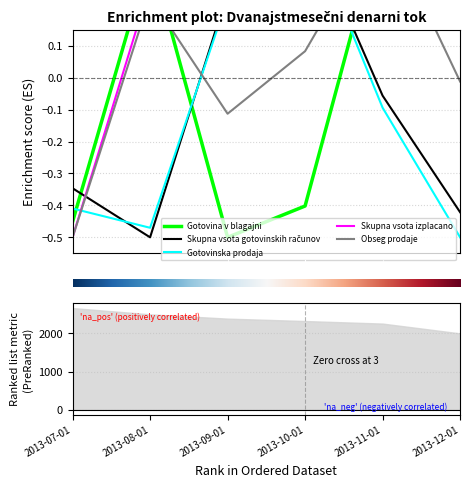

In Skupna vsota izplacano, how many points are higher than both neighbors (excluding endpoints)?

1